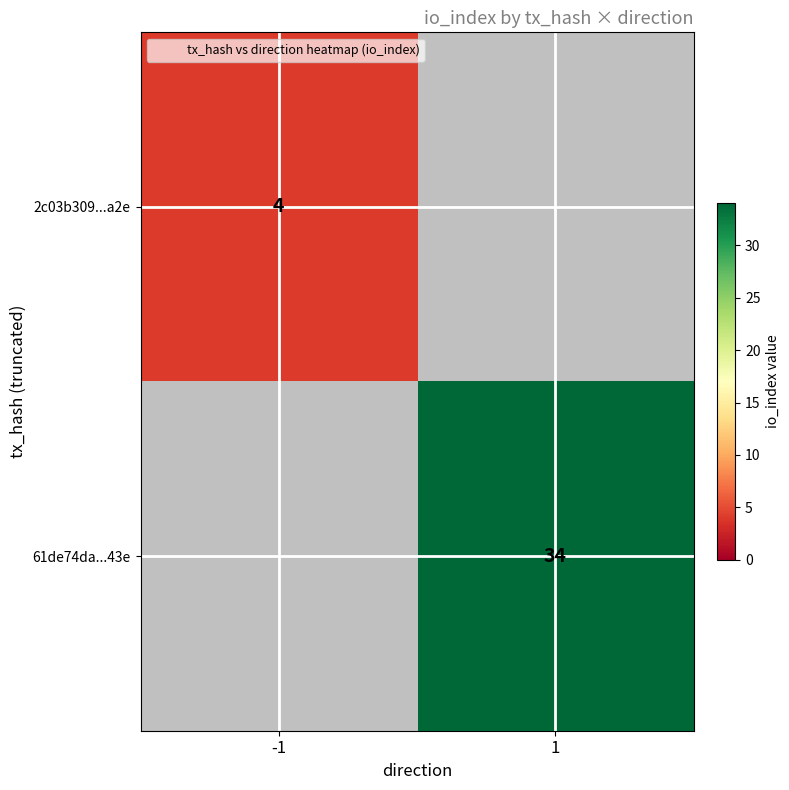

How many data points in 61de74da...43e are less than 34?

1